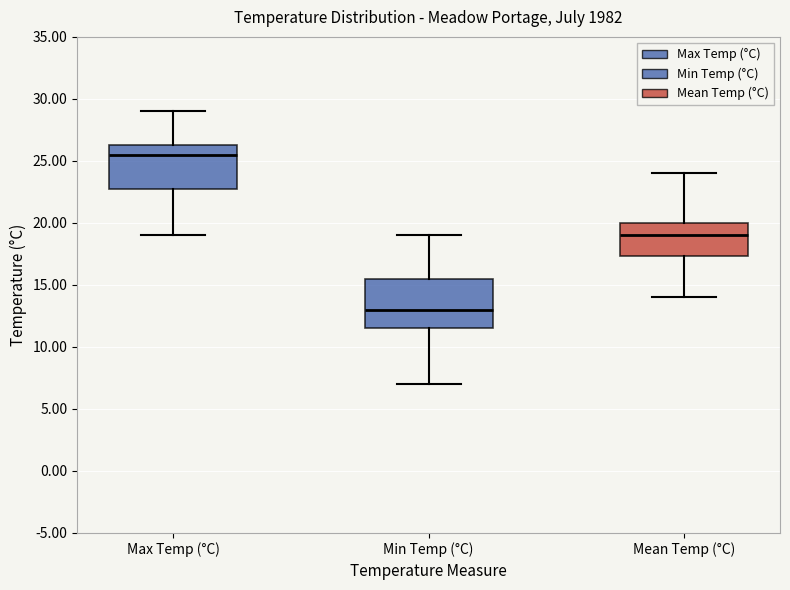

Reading left to right, transcribe this box plot: for each box, give where its median line is, the range the box spans, and where its two whiskers end, as read against the y-axis. The values are not printed on the chart, so give them approximately, as read against the axis.

Max Temp (°C): median 25.5, box 23.0 to 26.5, whiskers 19.0 to 29.0
Min Temp (°C): median 13.0, box 11.5 to 15.5, whiskers 7.0 to 19.0
Mean Temp (°C): median 19.0, box 17.5 to 20.0, whiskers 14.0 to 24.0